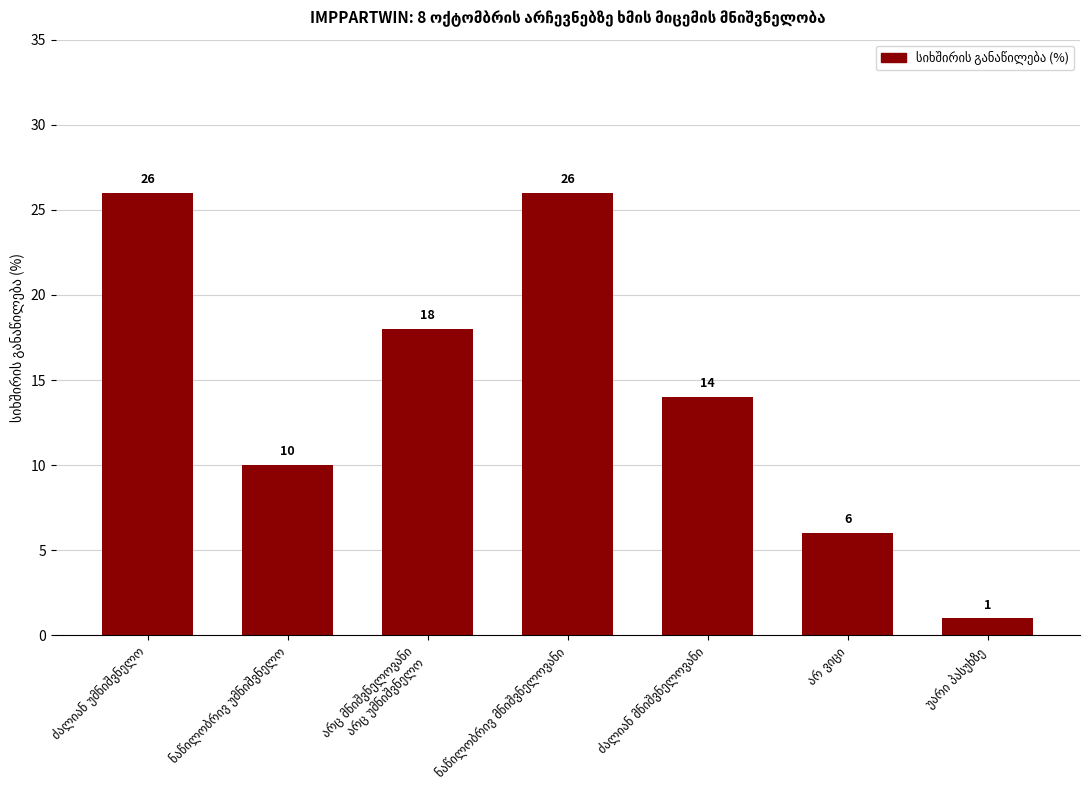

What is the greatest value displayed?

26